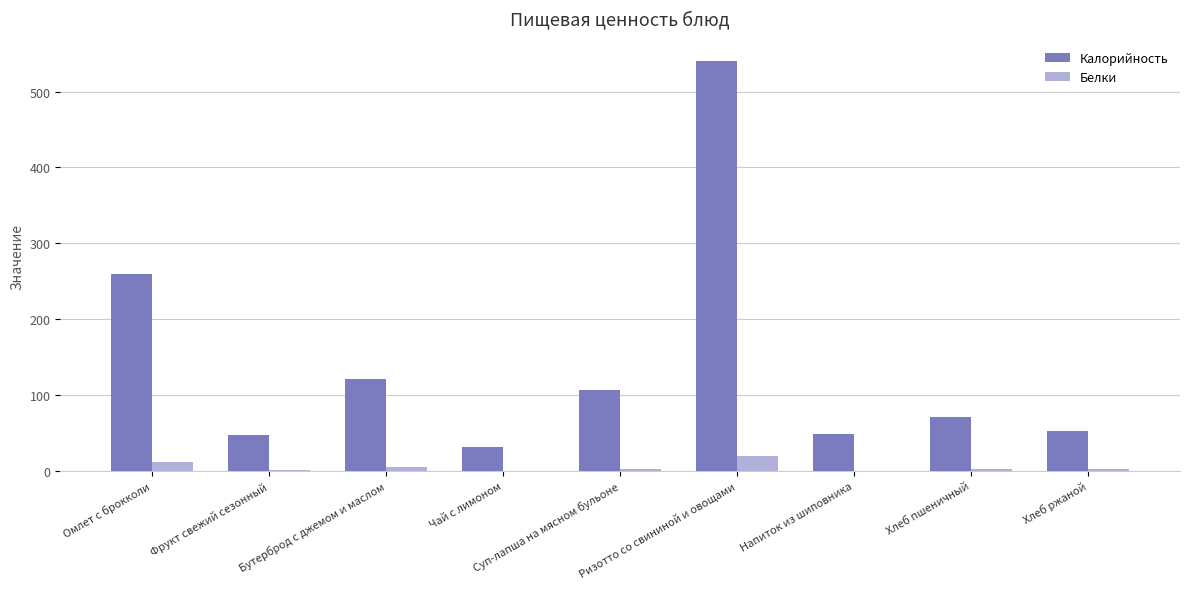

What is the sum of all Белки values?

43.1